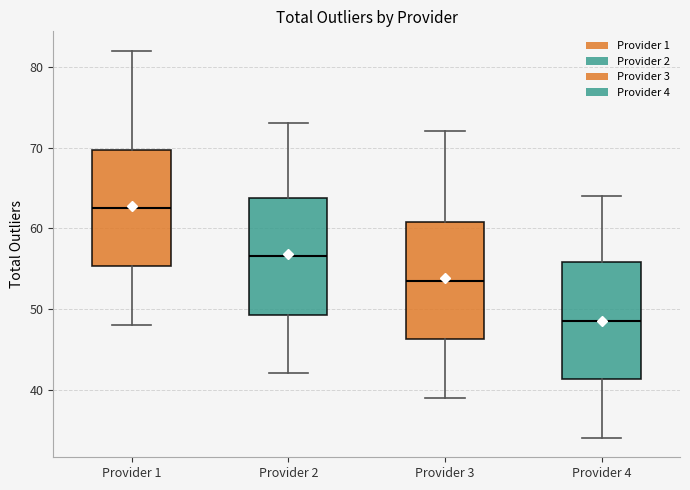

Reading left to right, read every box against the y-axis: the position of its median line, the range the box covers, and the ends of its whiskers. The values are not printed on the chart, so give them approximately, as read against the axis.

Provider 1: median 63, box 55 to 70, whiskers 48 to 82
Provider 2: median 57, box 49 to 64, whiskers 42 to 73
Provider 3: median 54, box 46 to 61, whiskers 39 to 72
Provider 4: median 49, box 41 to 56, whiskers 34 to 64